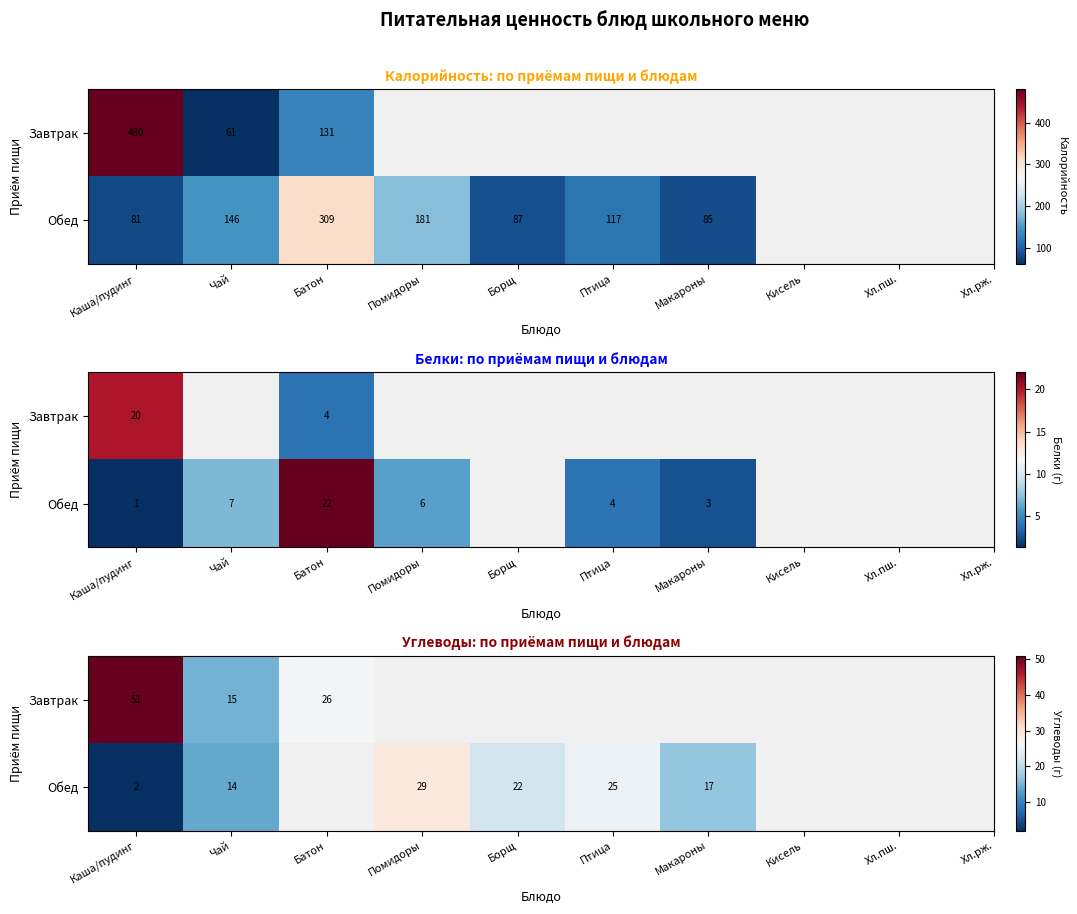

Which category has the lowest value in the Завтрак series?

Чай